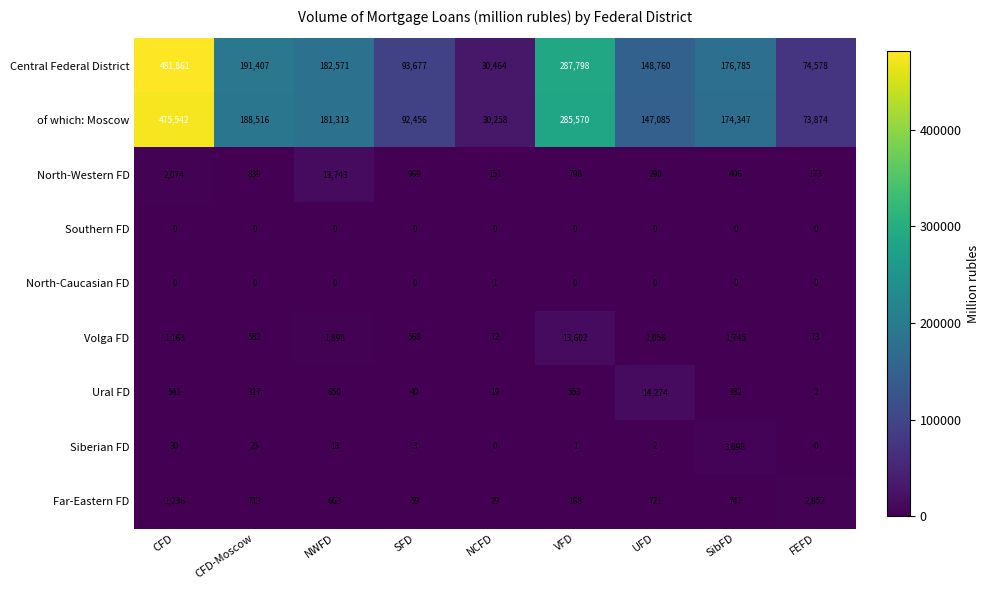

How many categories are shown in the chart?

9